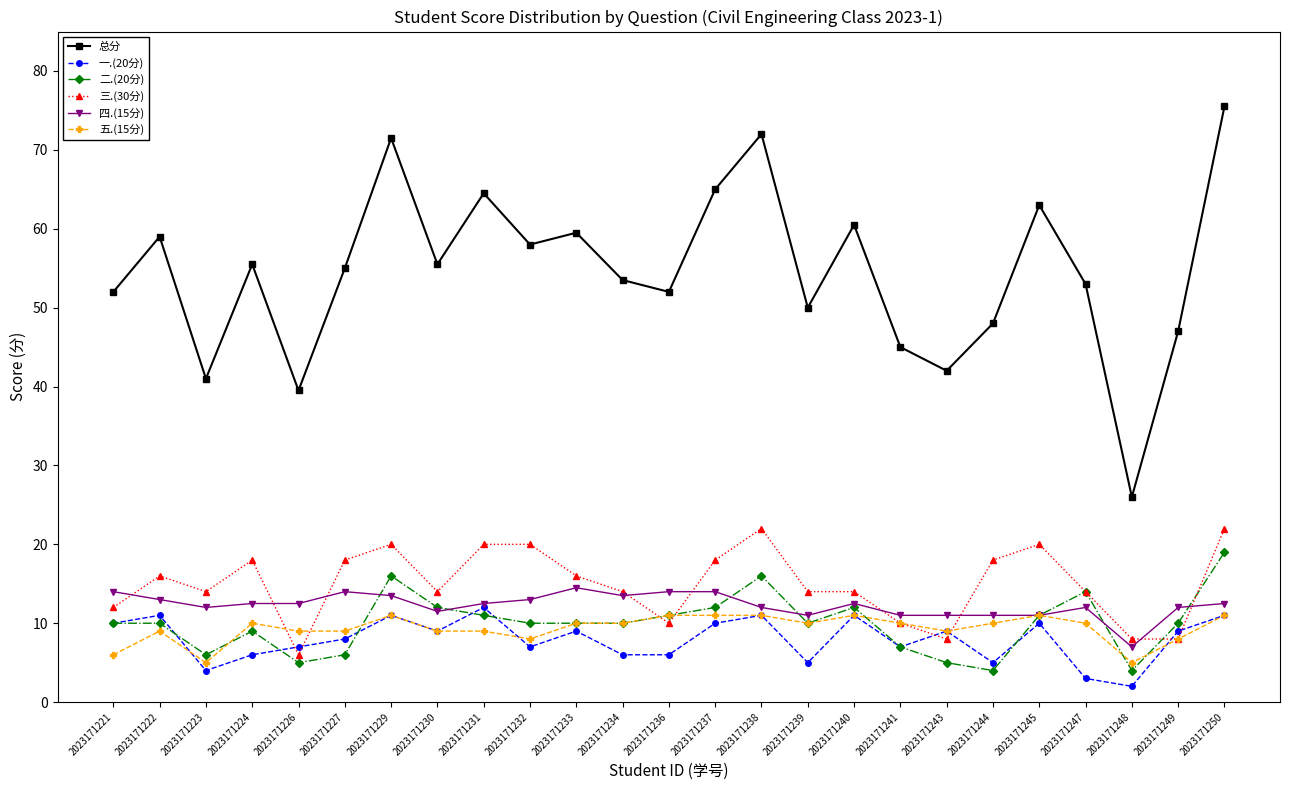

At which category does the chart reach its peak across all series?

2023171250